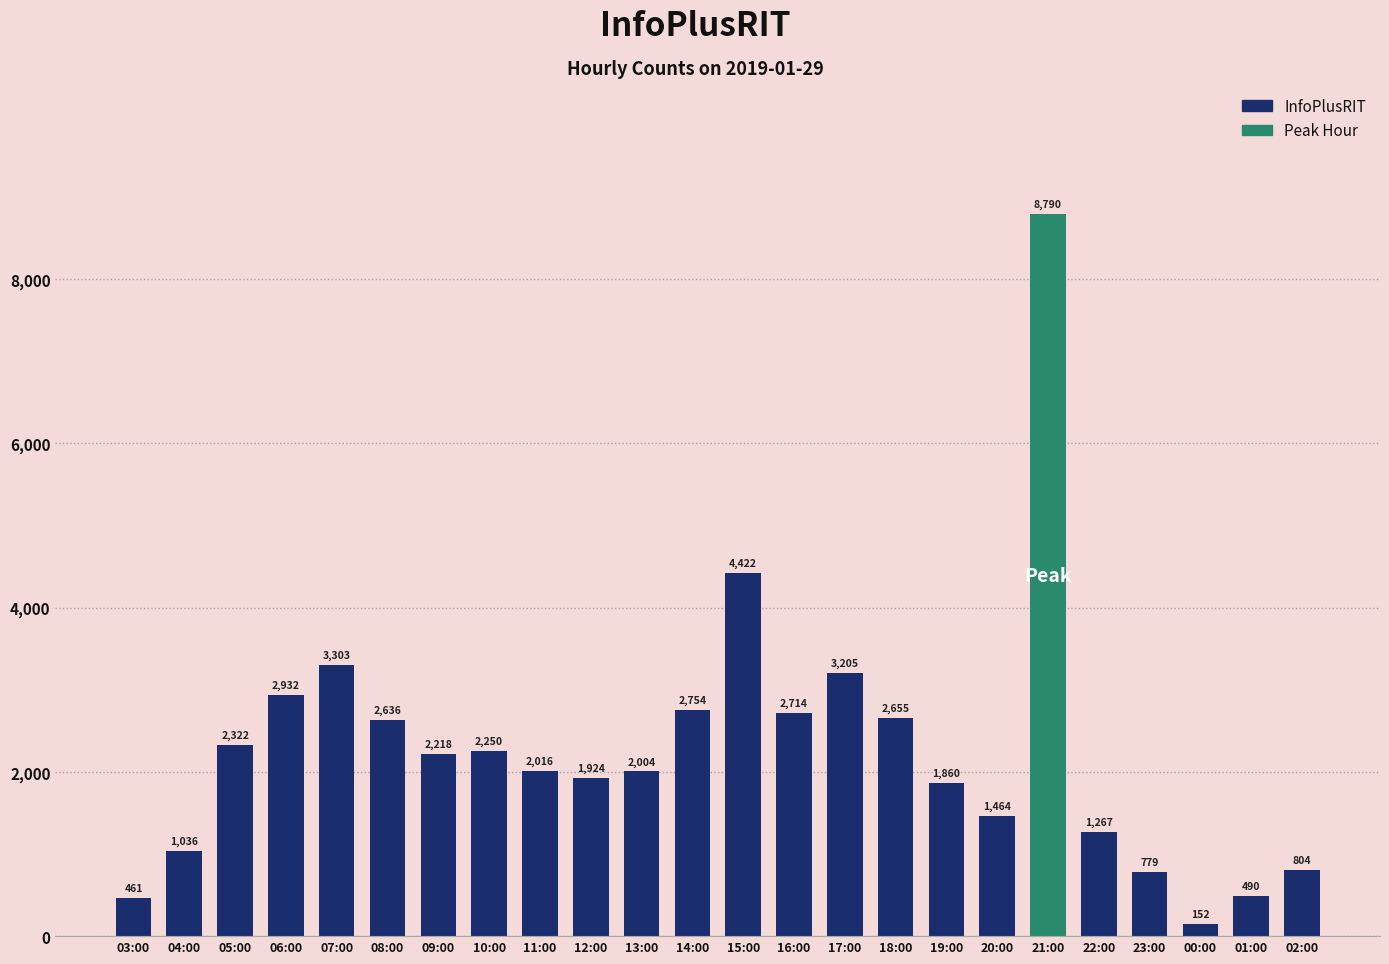

How many distinct data groups are displayed?

1